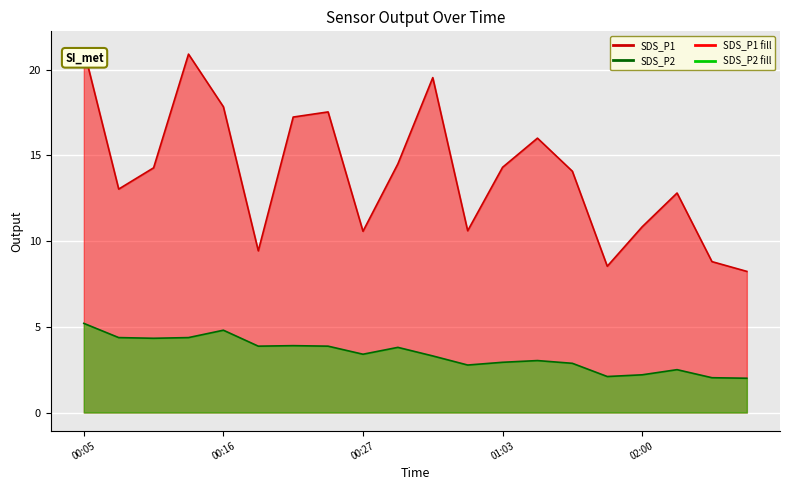

What is the average value of the SDS_P2_line series?

3.4